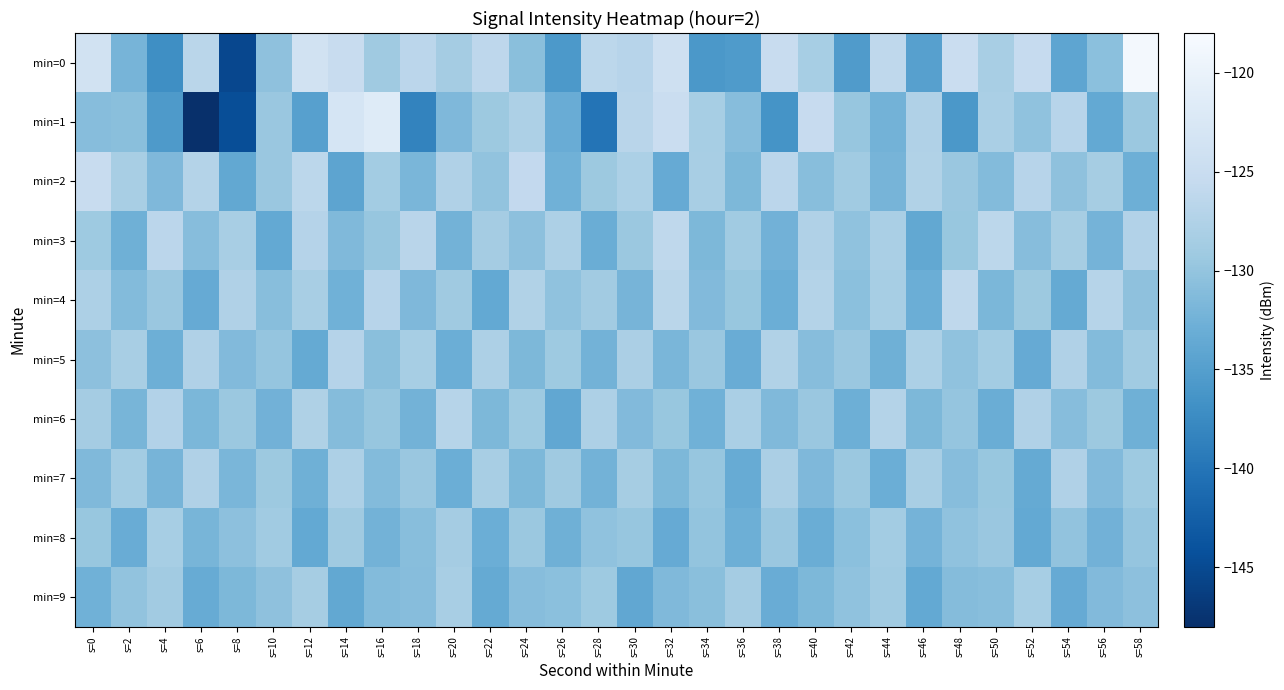

What is the total value across all series at s=50?

-1297.6